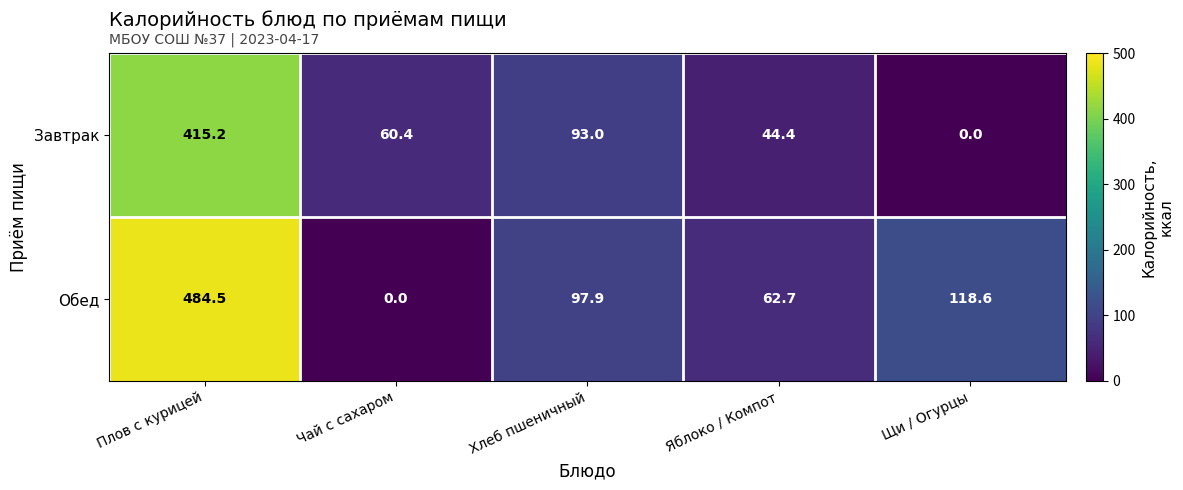

True or false: Обед has a value of 118.6 at Щи / Огурцы.

True